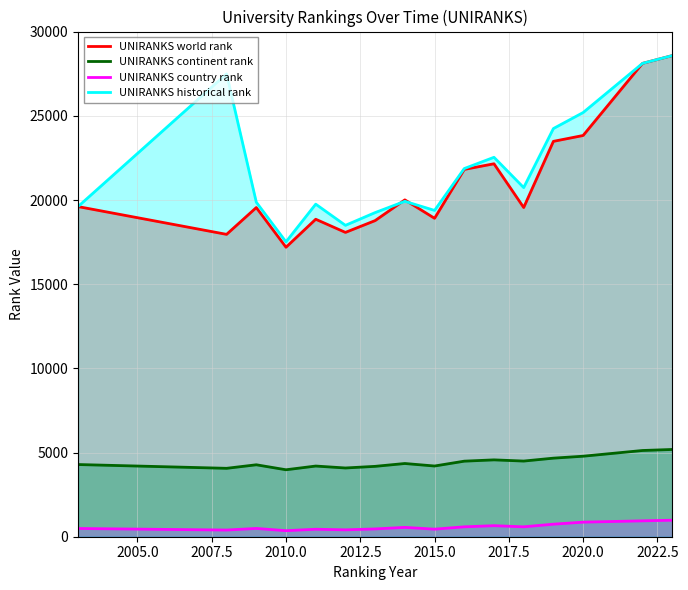

How many values in the UNIRANKS world rank series exceed 19614?

7